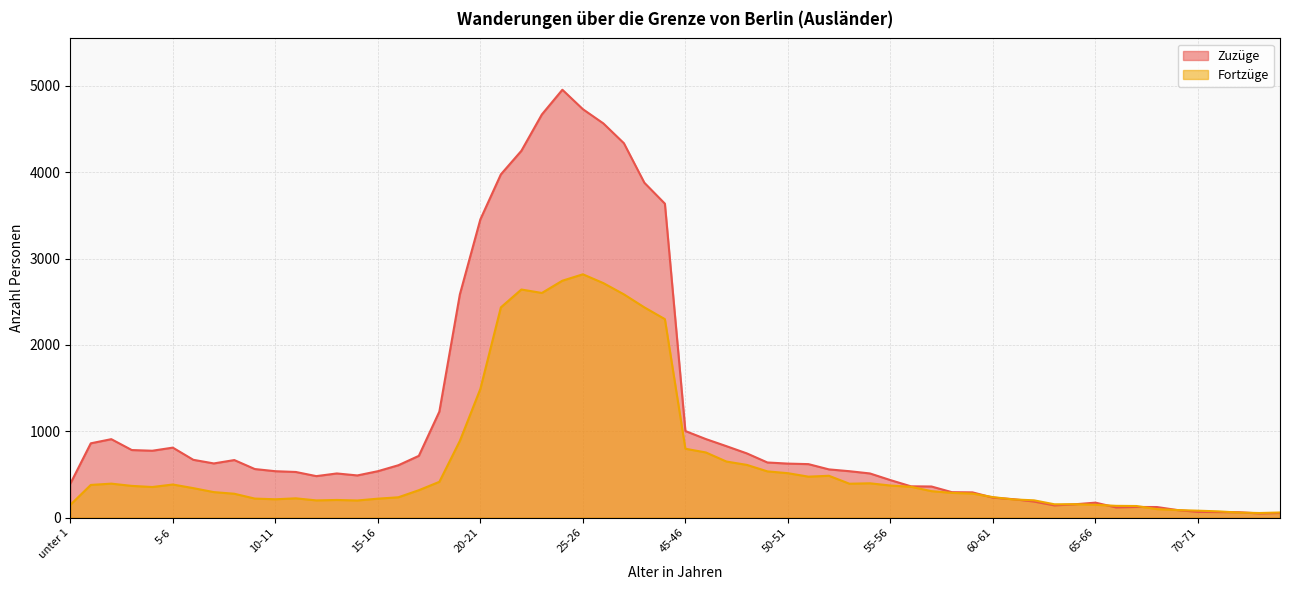

Which series has the largest range (max minus min)?

Zuzüge